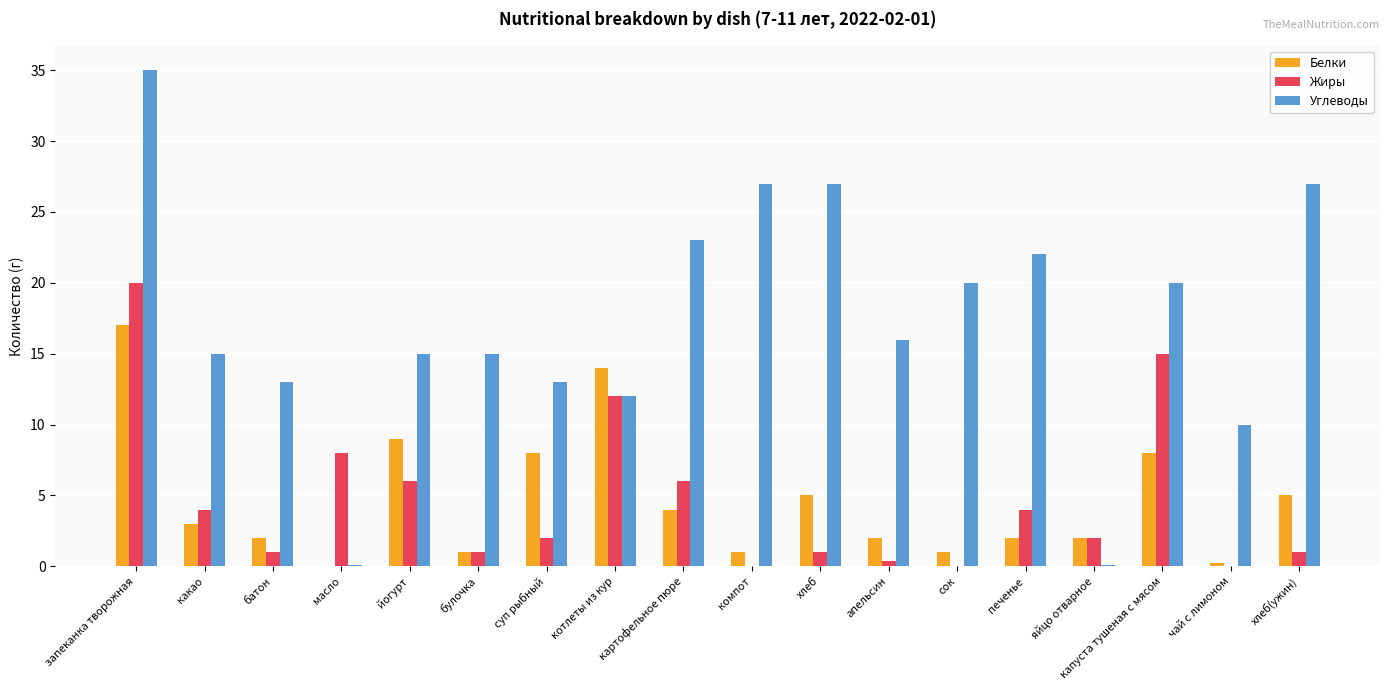

Is it true that Жиры equals 6.0 at картофельное пюре?

True